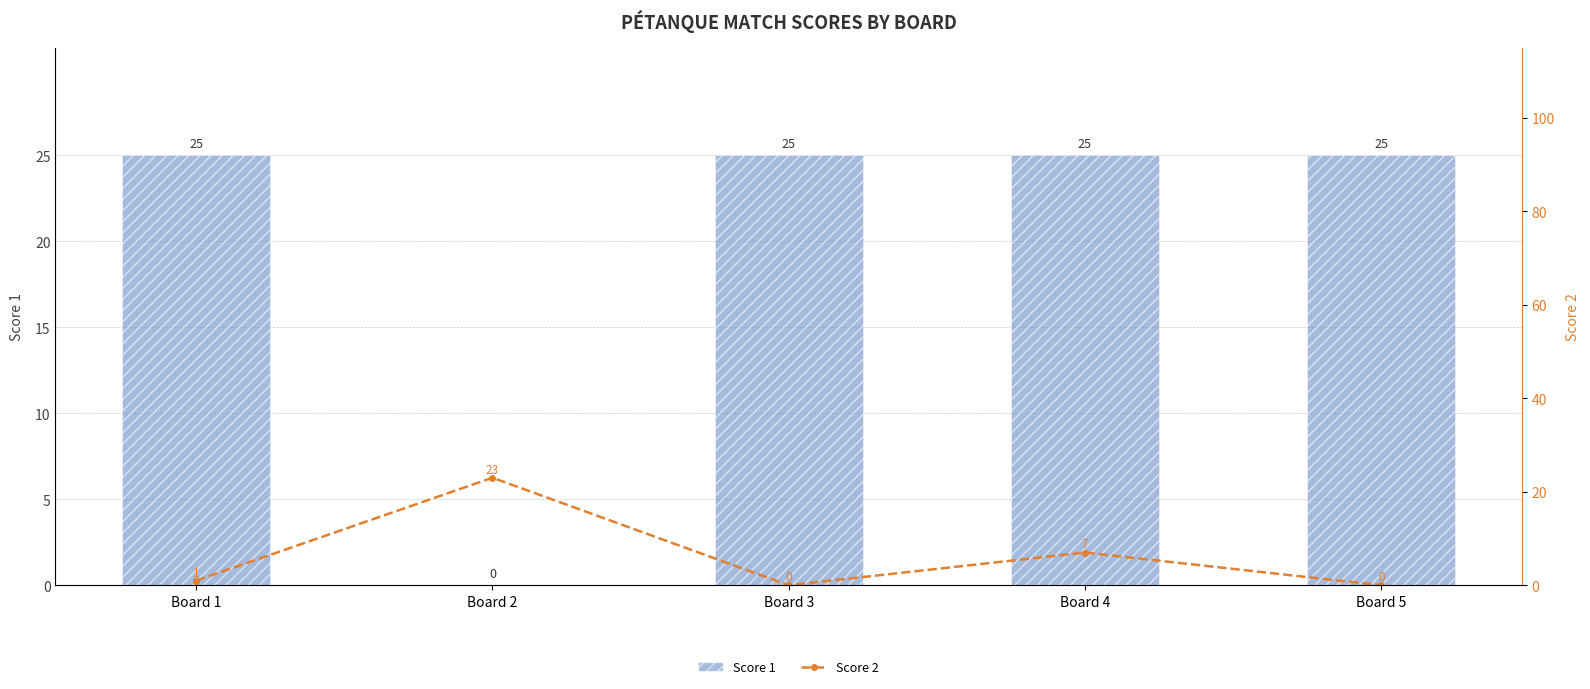

The value of Score 1 at Board 5 is 25. True or false?

True